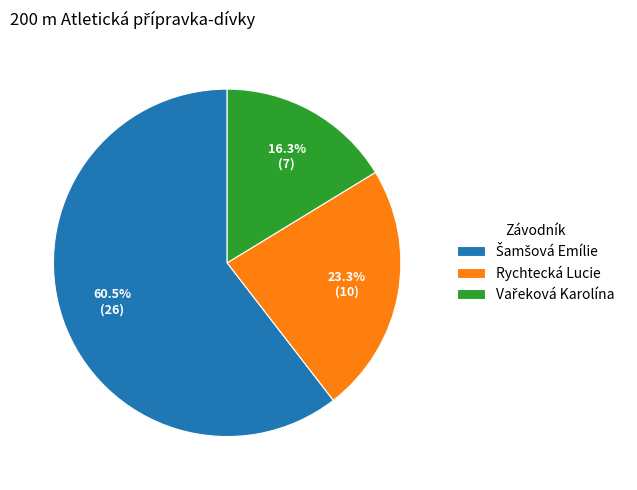

What portion of the pie excludes Rychtecká Lucie?

76.7%